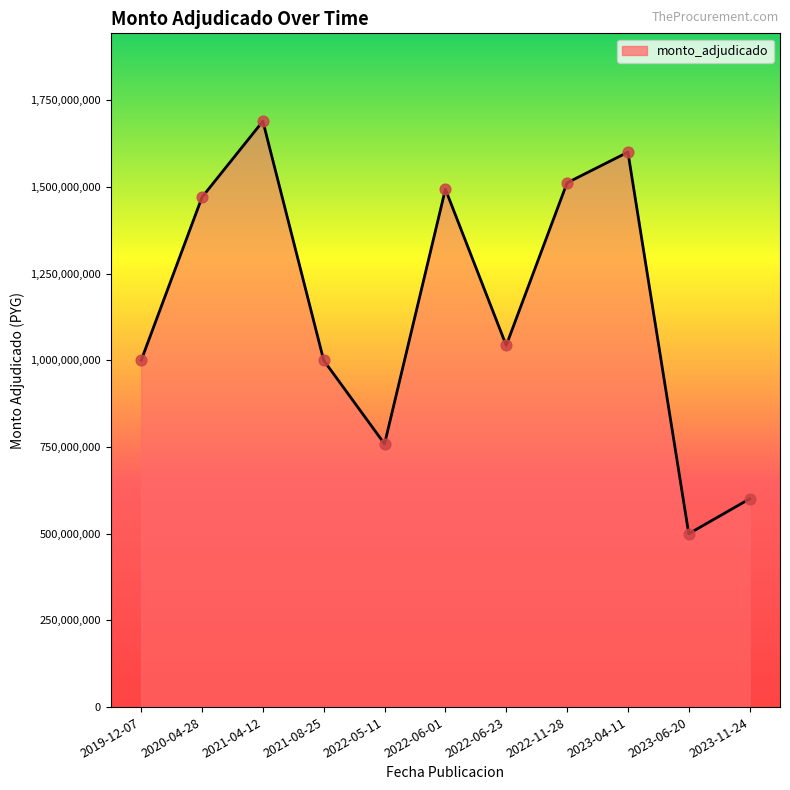

What is the ratio of the value at 2022-05-11 to the value at 2023-11-24?

1.3